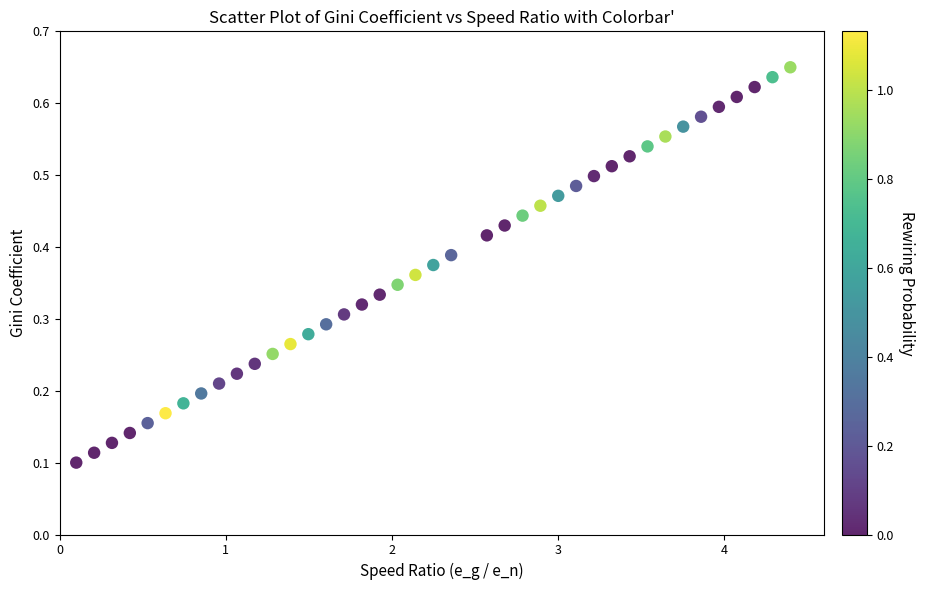

What is the range of X values (max minus min)?

4.3